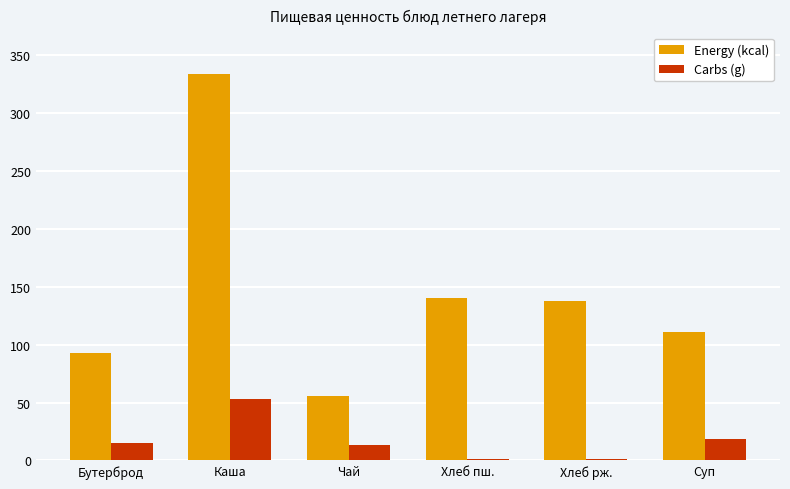

The value of Energy (kcal) at Чай is 56.0. True or false?

True